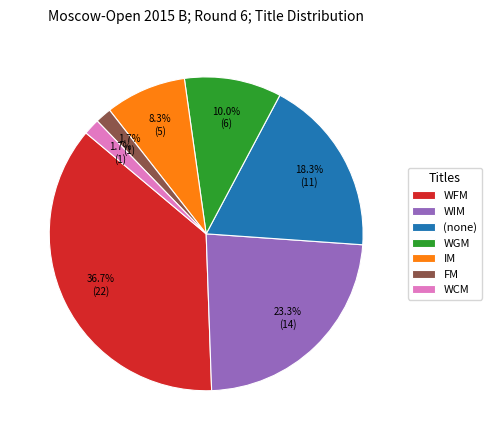

Does any single category account for the majority?

No